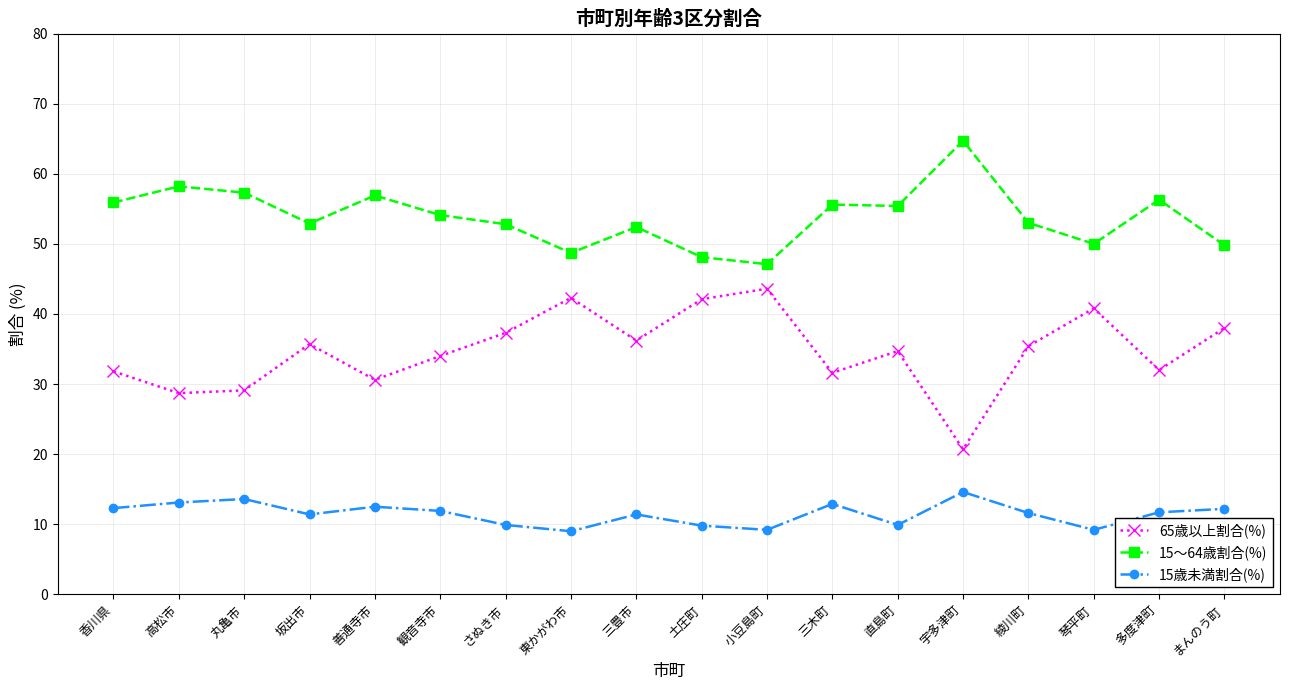

At how many categories does at least one series exceed 18?

18